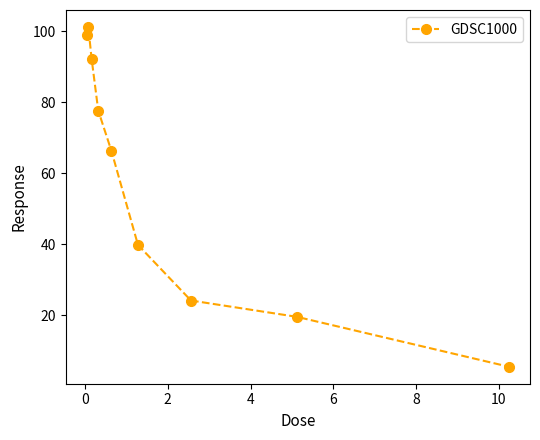

What is the value of the 4th point from the left?

77.7